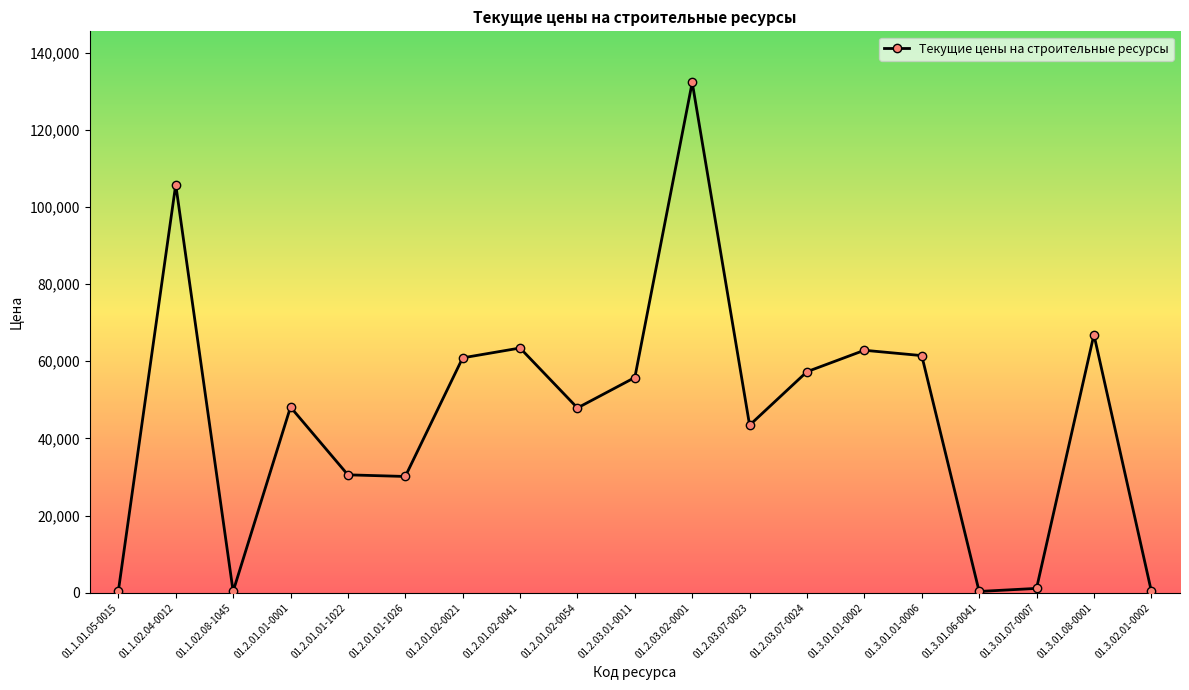

What is the label of the 14th point from the left?

01.3.01.01-0002